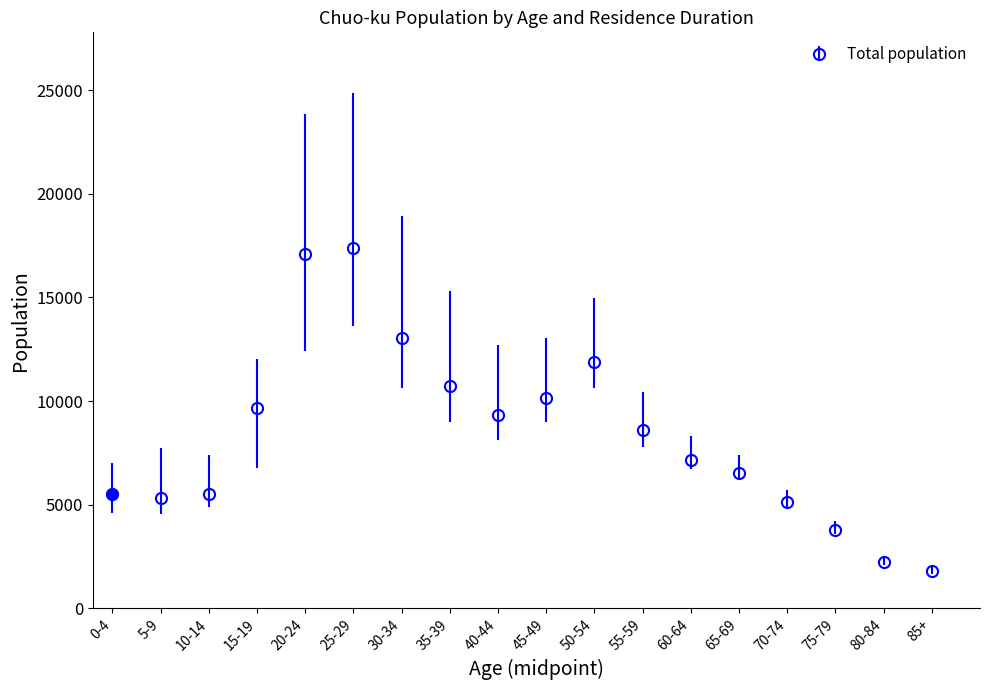

Count the number of data series in this chart.

1